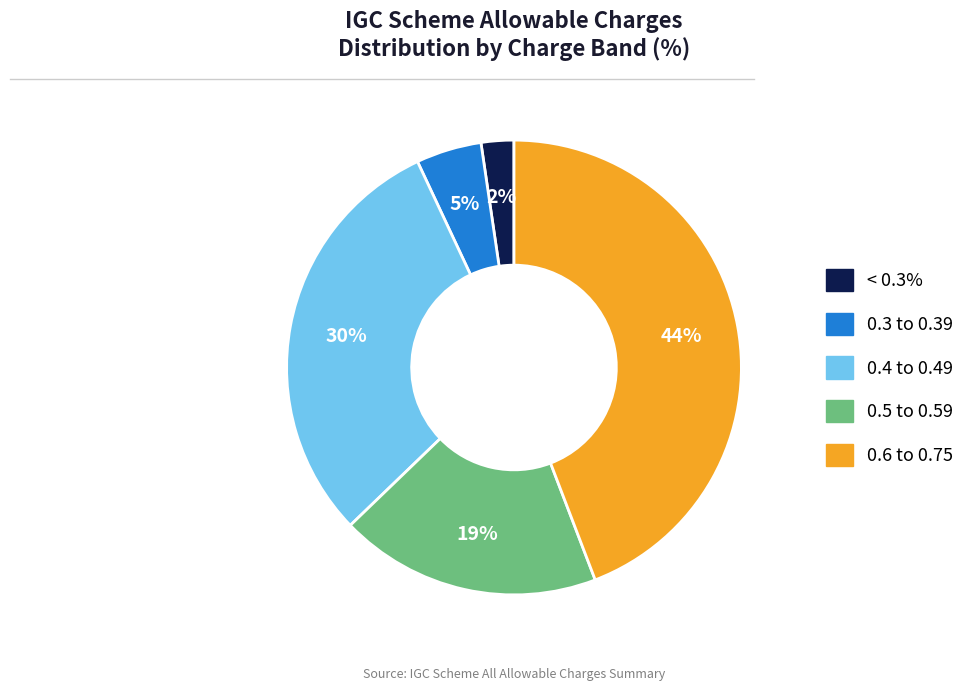

True or false: 0.4 to 0.49 accounts for 44% of the total.

False